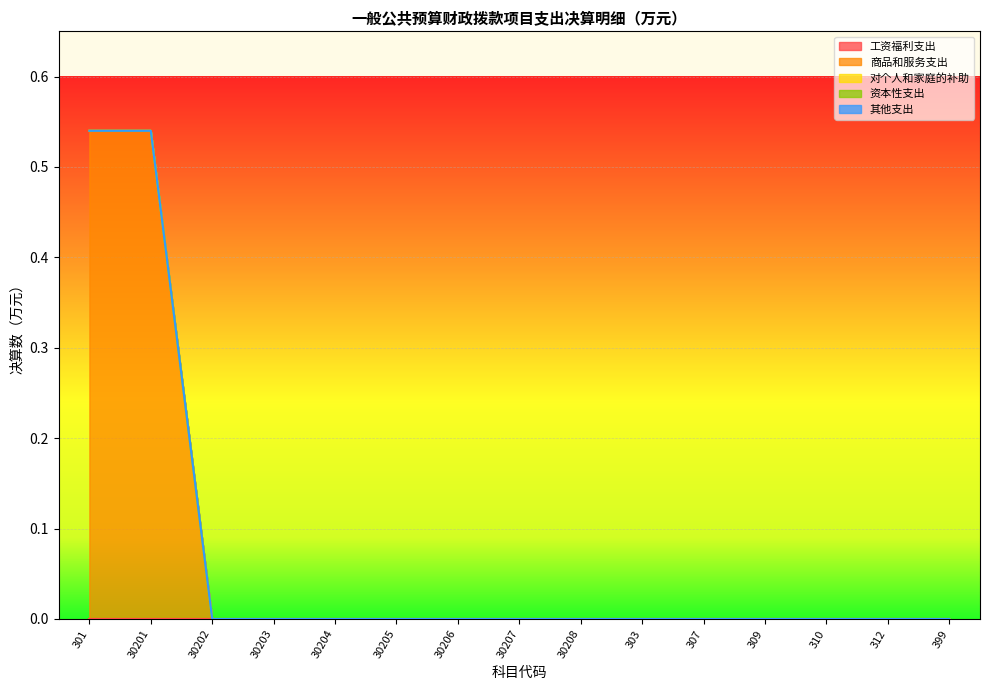

What position from the right is 30207?

8